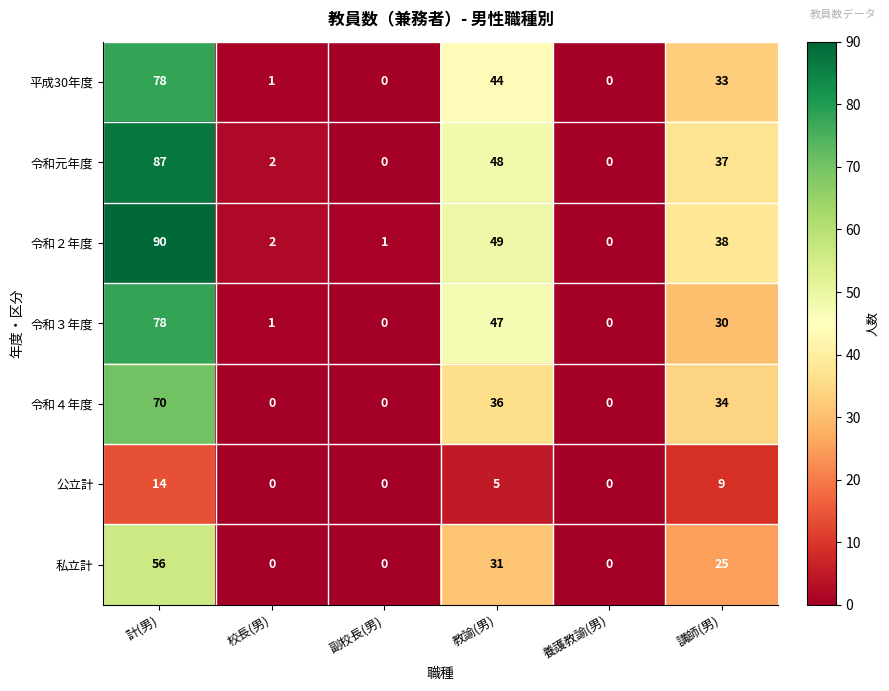

How many series are shown in this chart?

7